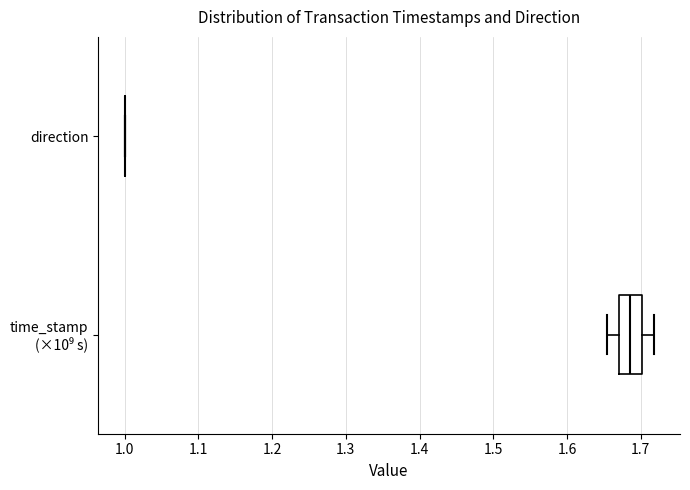

Where is the left edge of the box for time_stamp (×10⁹ s) on the x-axis? The values are not printed on the chart, so give them approximately, as read against the axis.

1.67